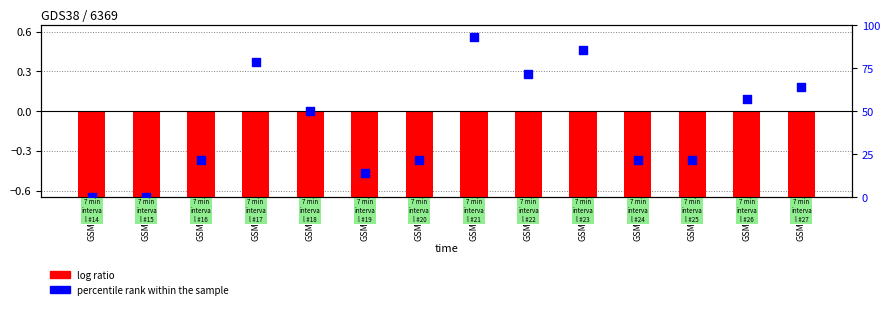

Which series reaches the minimum Y coordinate?

log ratio